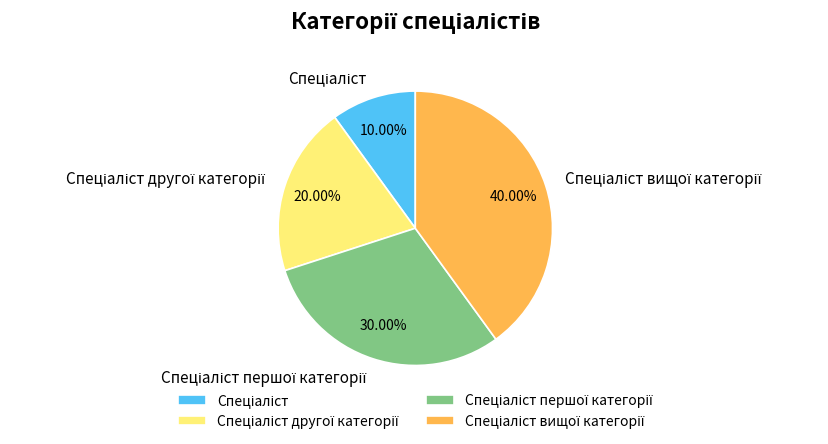

Does any single category account for the majority?

No